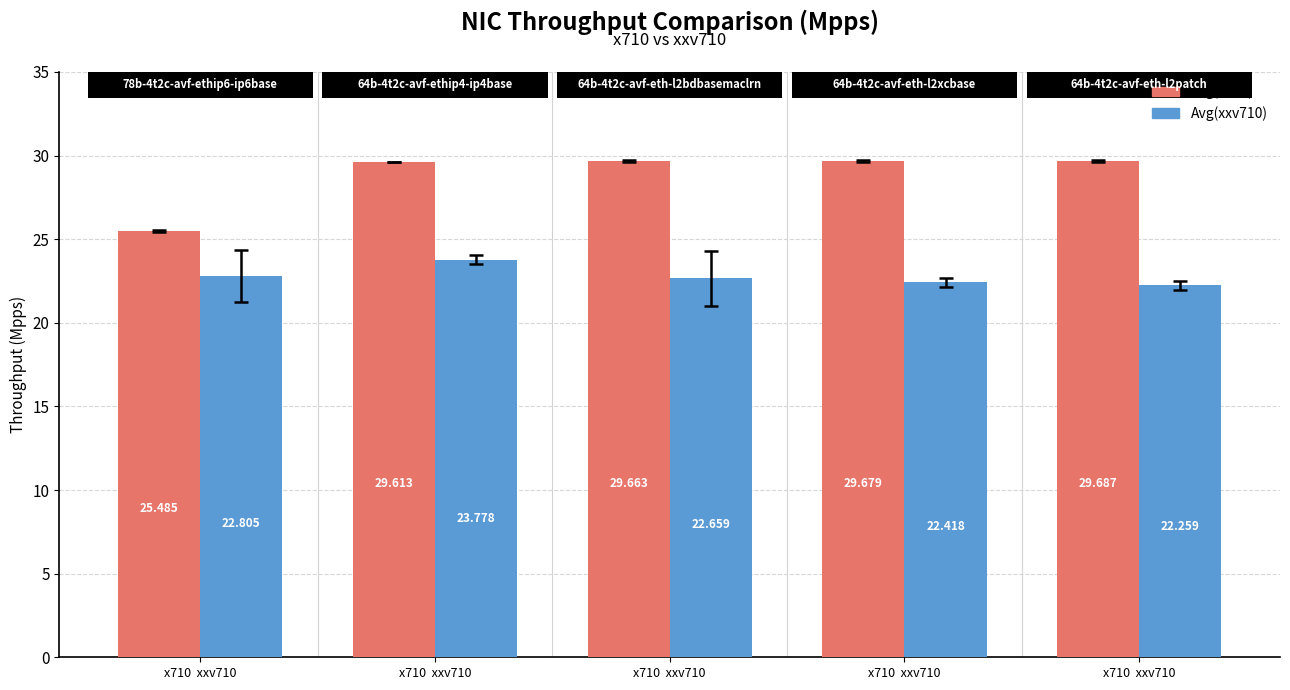

Is it true that Avg(xxv710) equals 11.2 at x710  xxv710?

False